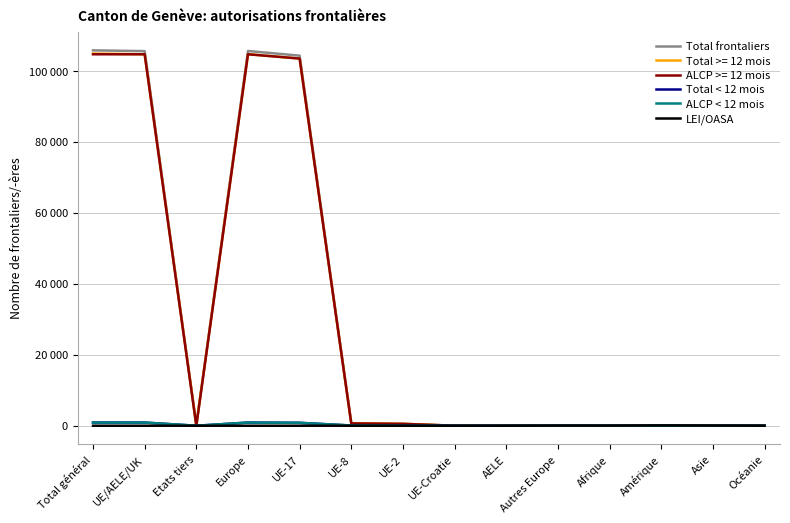

How many intersections are there between ALCP < 12 mois and LEI/OASA?

2